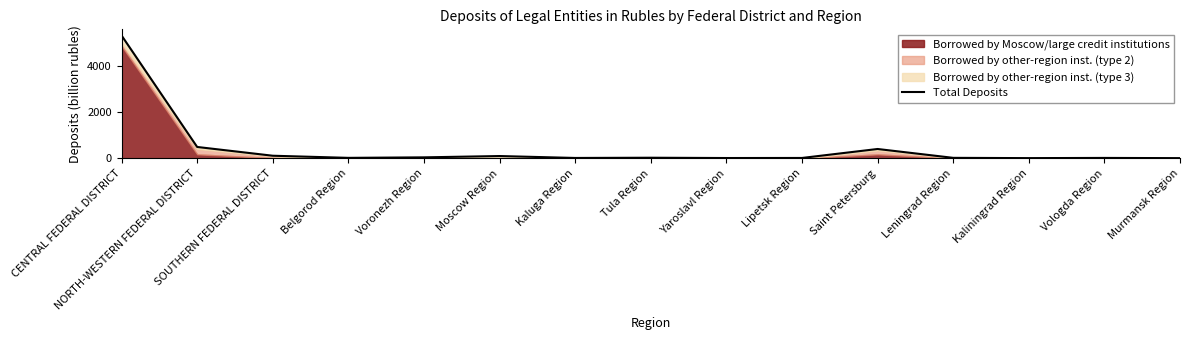

At which category does the data reach its first local valley?

Belgorod Region